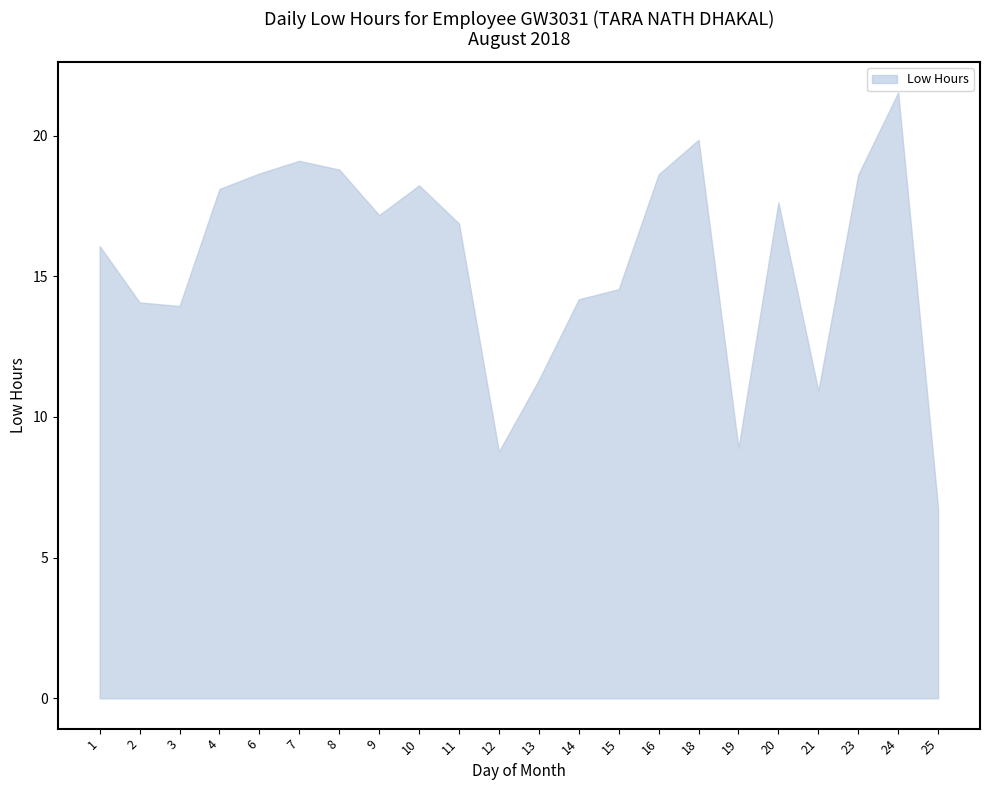

How many lines are shown in the chart?

1